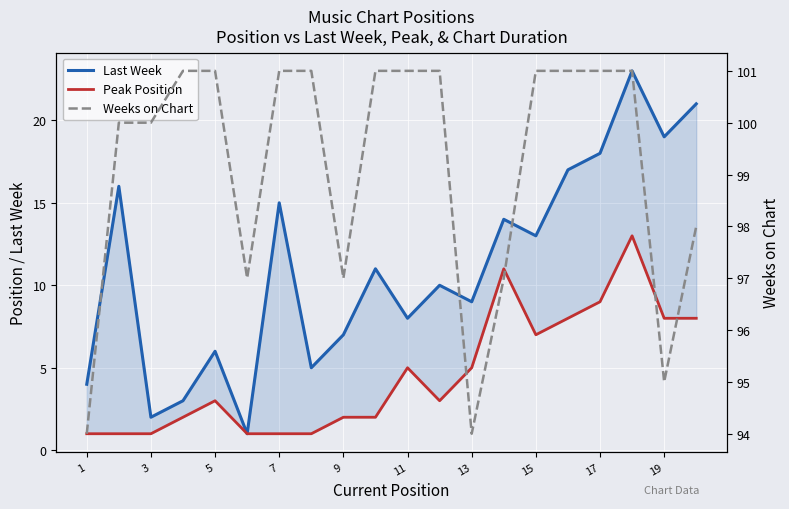

True or false: Peak Position and Weeks on Chart intersect in this chart.

False